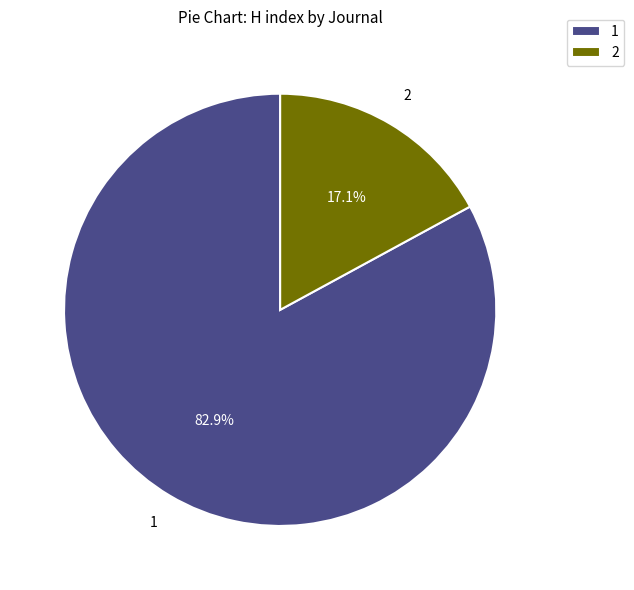

Which category accounts for the majority?

1